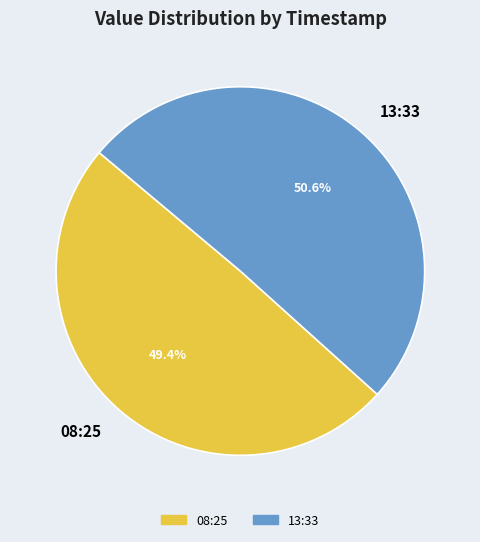

Which slice is the largest?

13:33